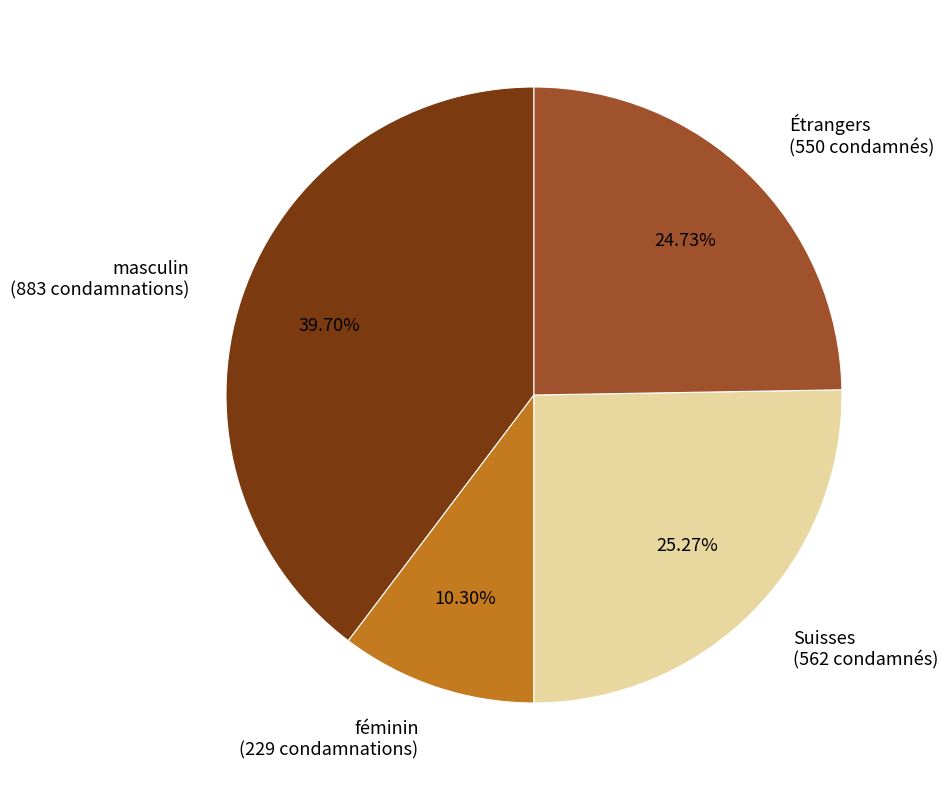

Which has a higher value, Suisses (562 condamnés) or Étrangers (550 condamnés)?

Suisses (562 condamnés)